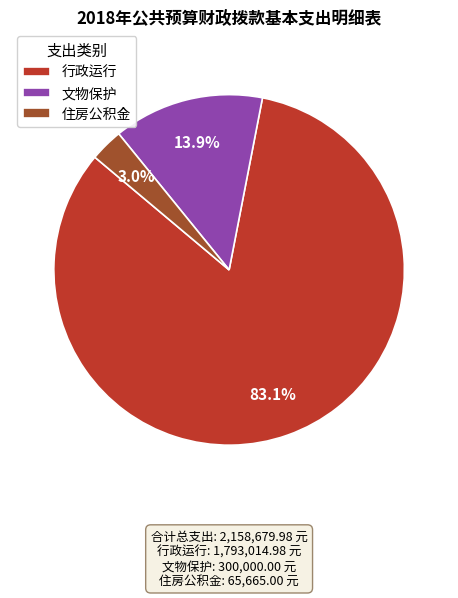

True or false: 文物保护 accounts for 28% of the total.

False